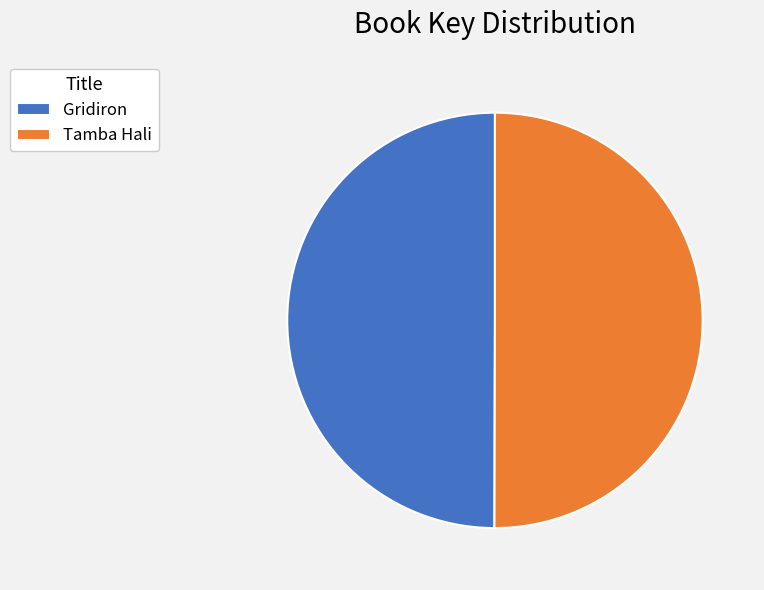

The Tamba Hali slice represents 50% of the pie. True or false?

True